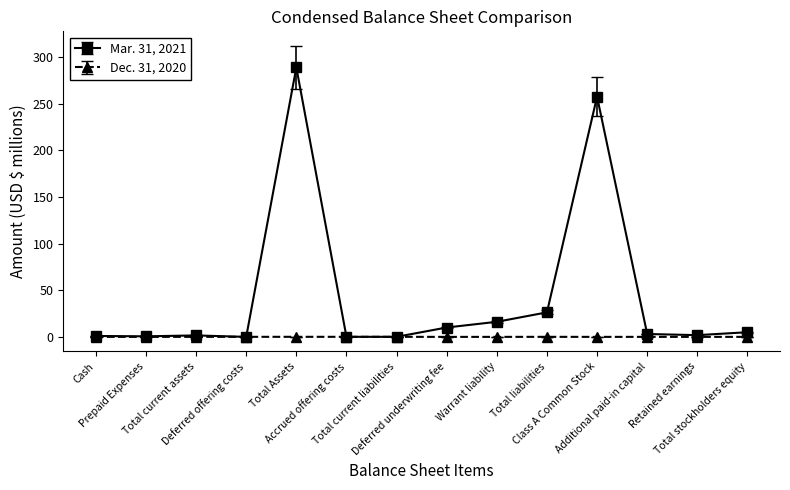

What is the label of the 4th point from the left?

Deferred offering costs